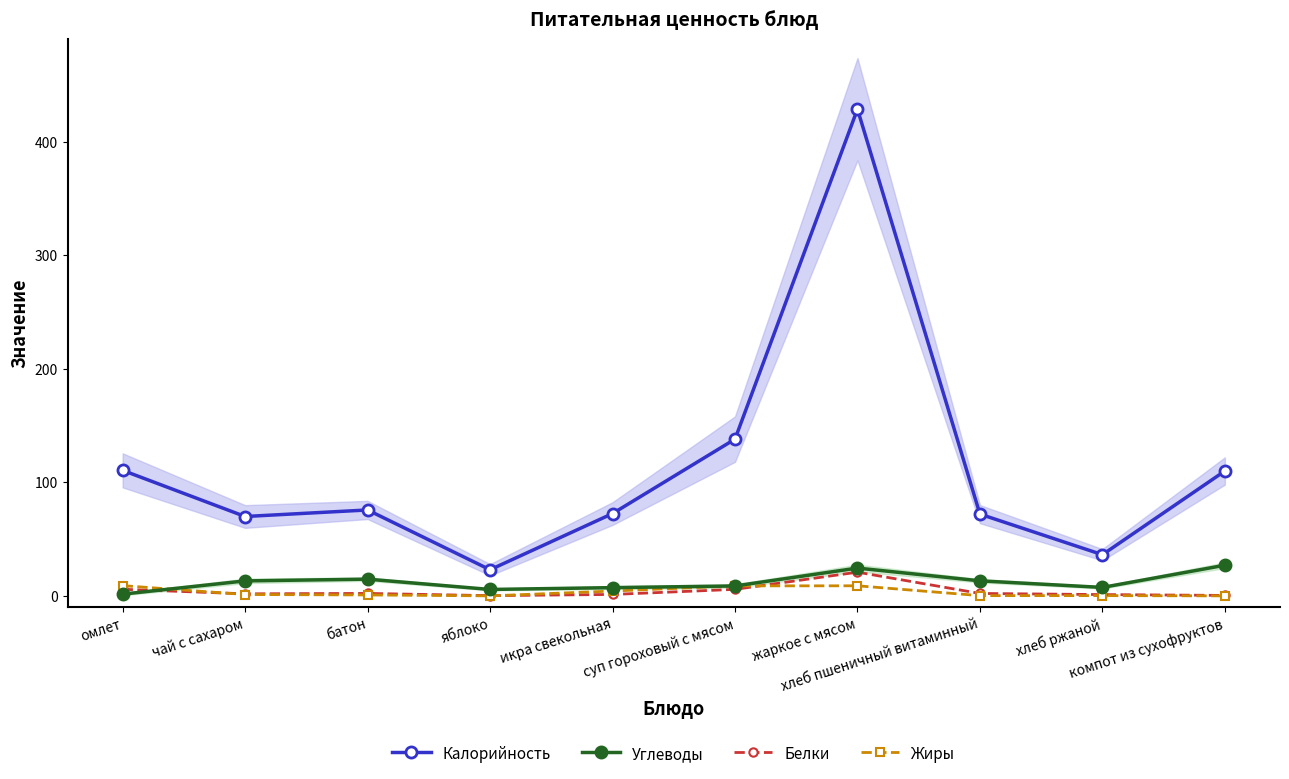

What is the difference between the highest and lowest values at батон?

74.8